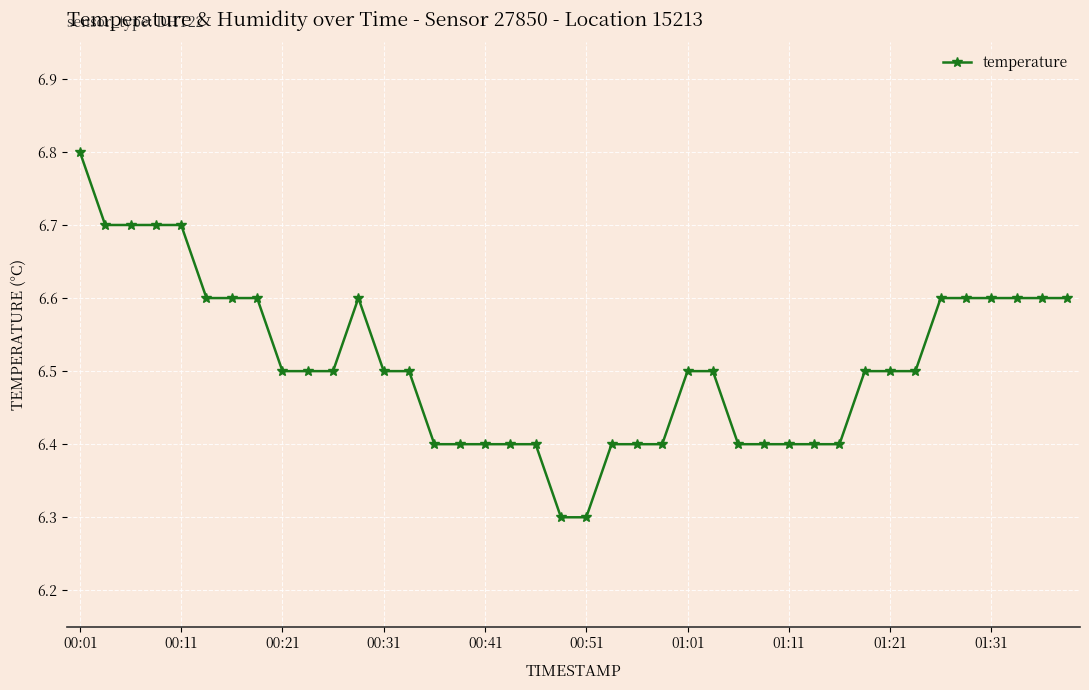

What is the greatest value displayed?

6.8